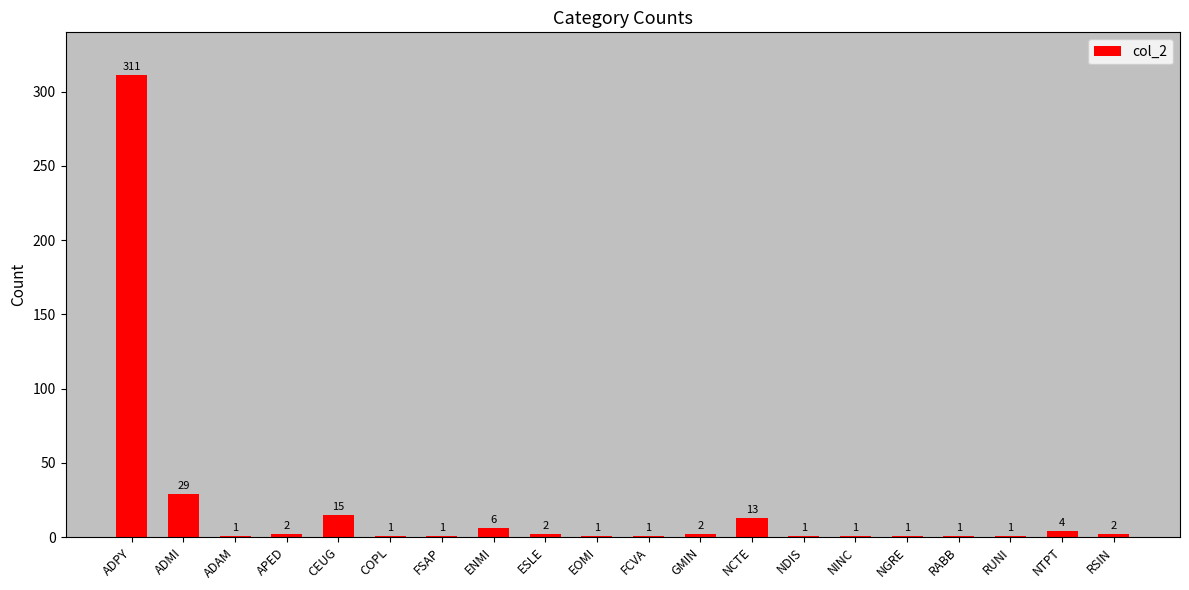

Count the number of categories in the chart.

20